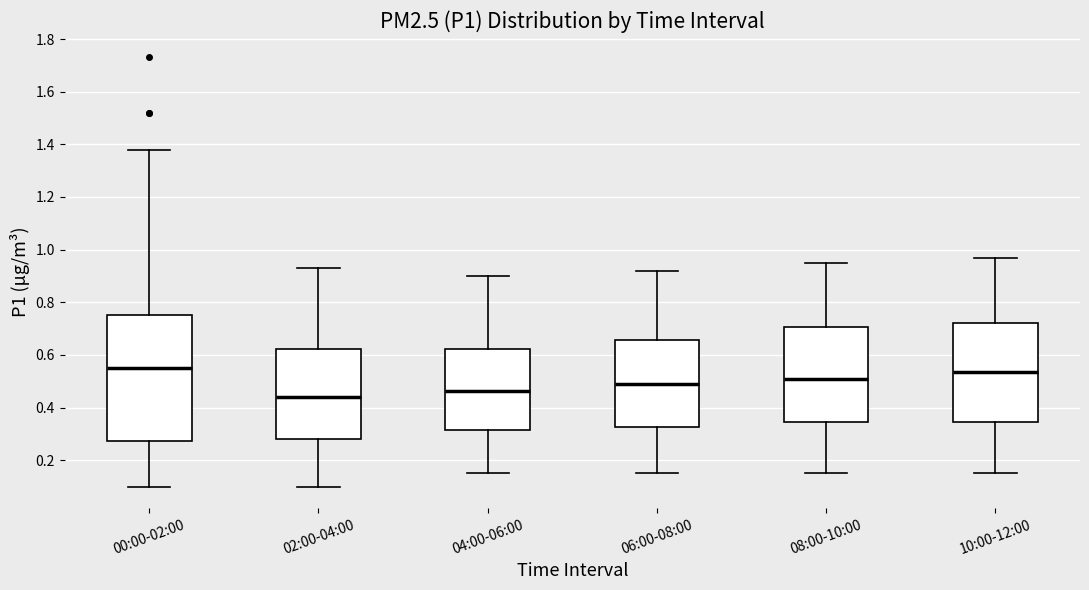

Comparing the boxes themselves (not the whiskers), which one is the tallest?

00:00-02:00